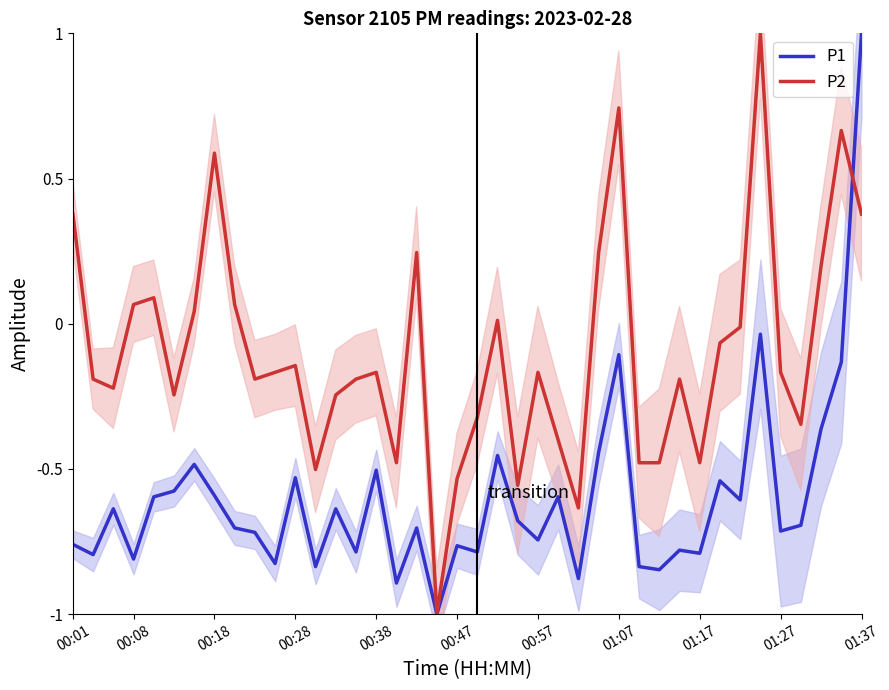

In P2, how many points are lower than both neighbors (excluding endpoints)?

10